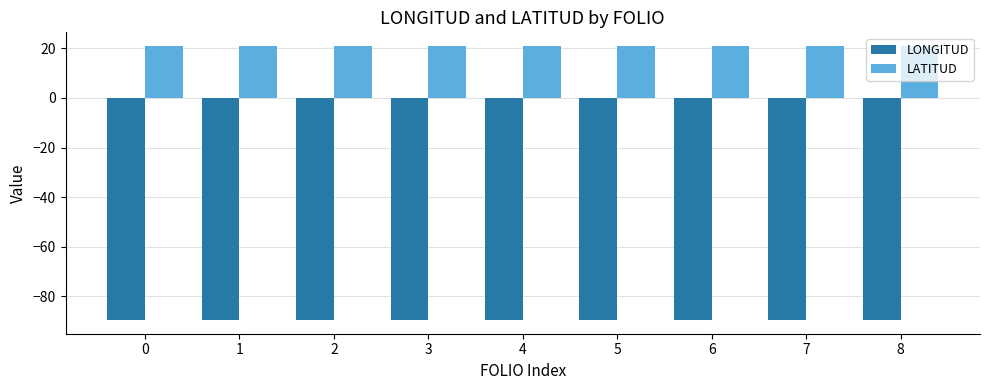

List the series in order of their peak value, highest first.

LATITUD, LONGITUD